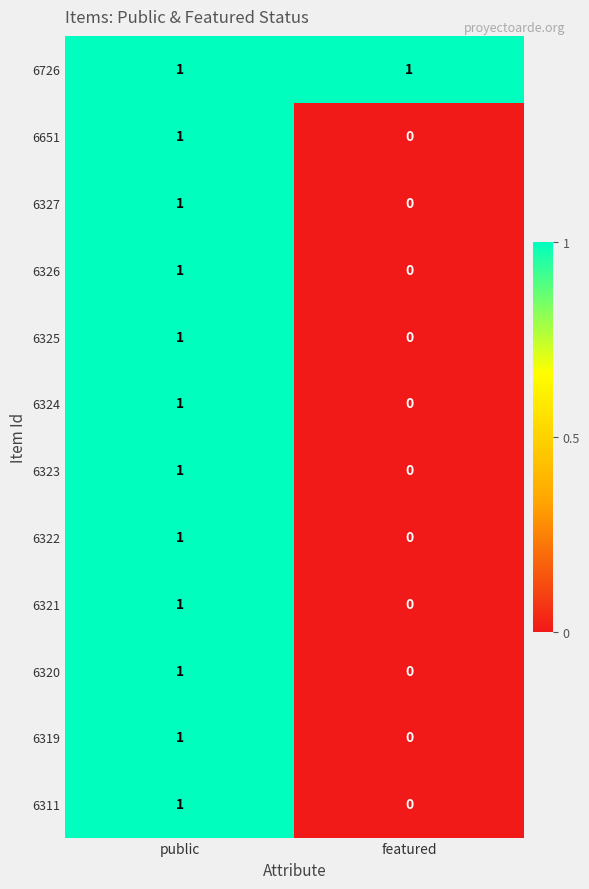

Rank the categories by 6325 value from lowest to highest.

featured, public